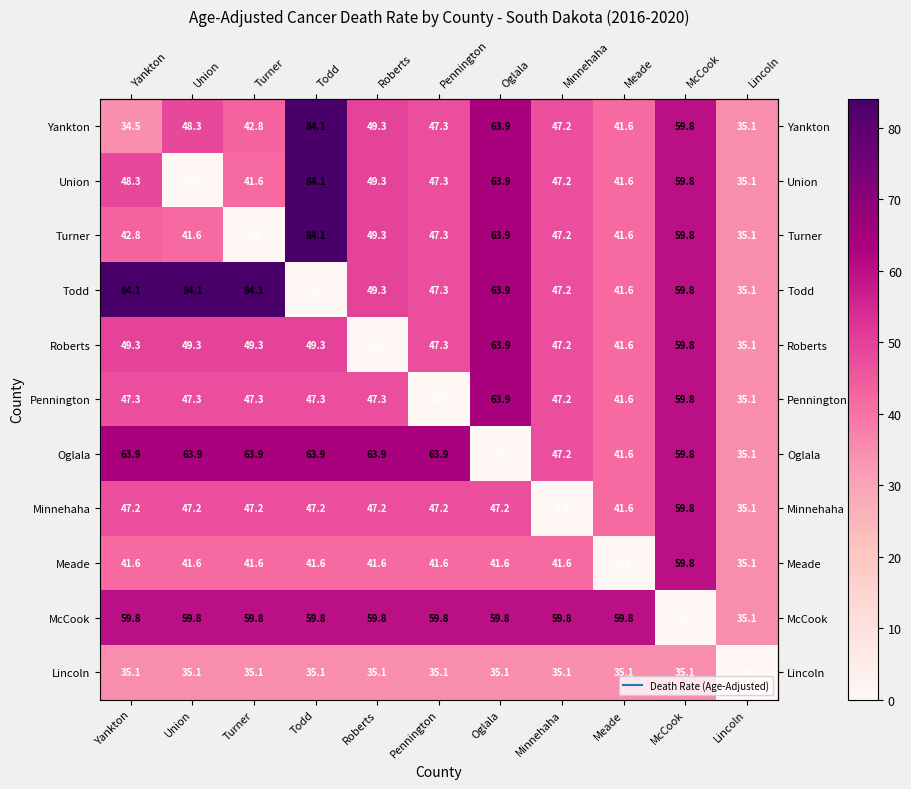

At which label is Minnehaha closest to 29?

Lincoln